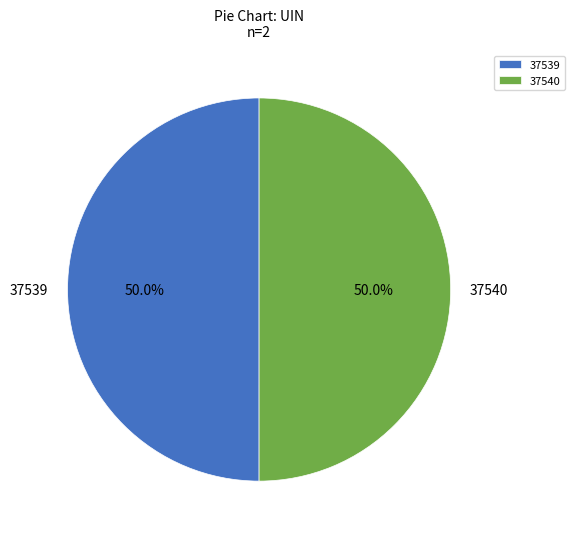

Approximately how many times larger is the value at 37540 compared to 37539?

1.0